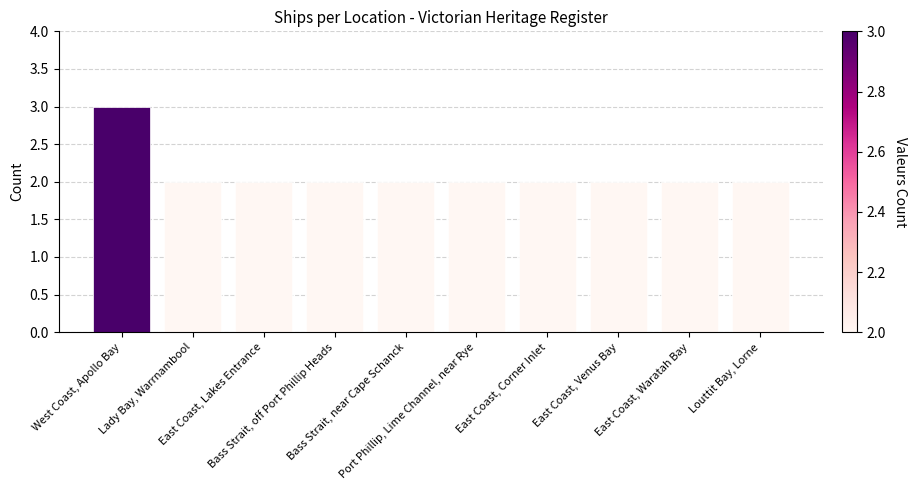

Count the values in the range 2 to 3.

10